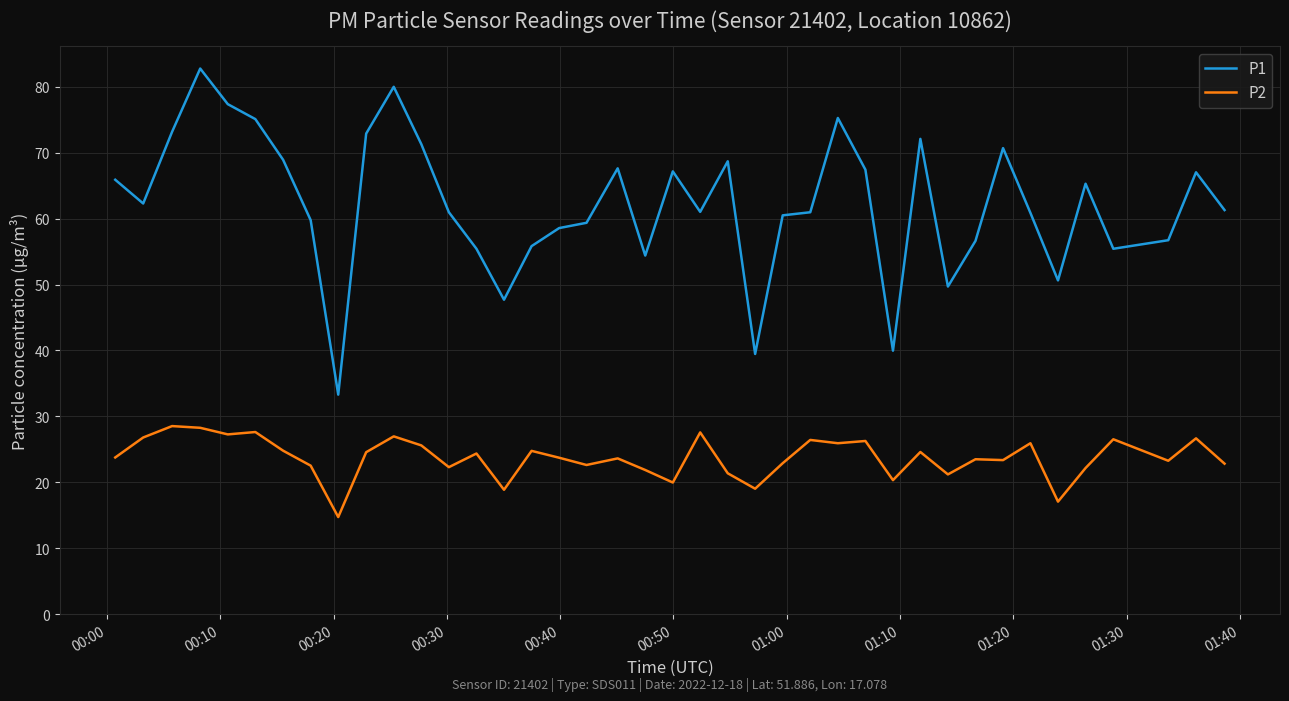

True or false: P1 and P2 cross at least once.

False